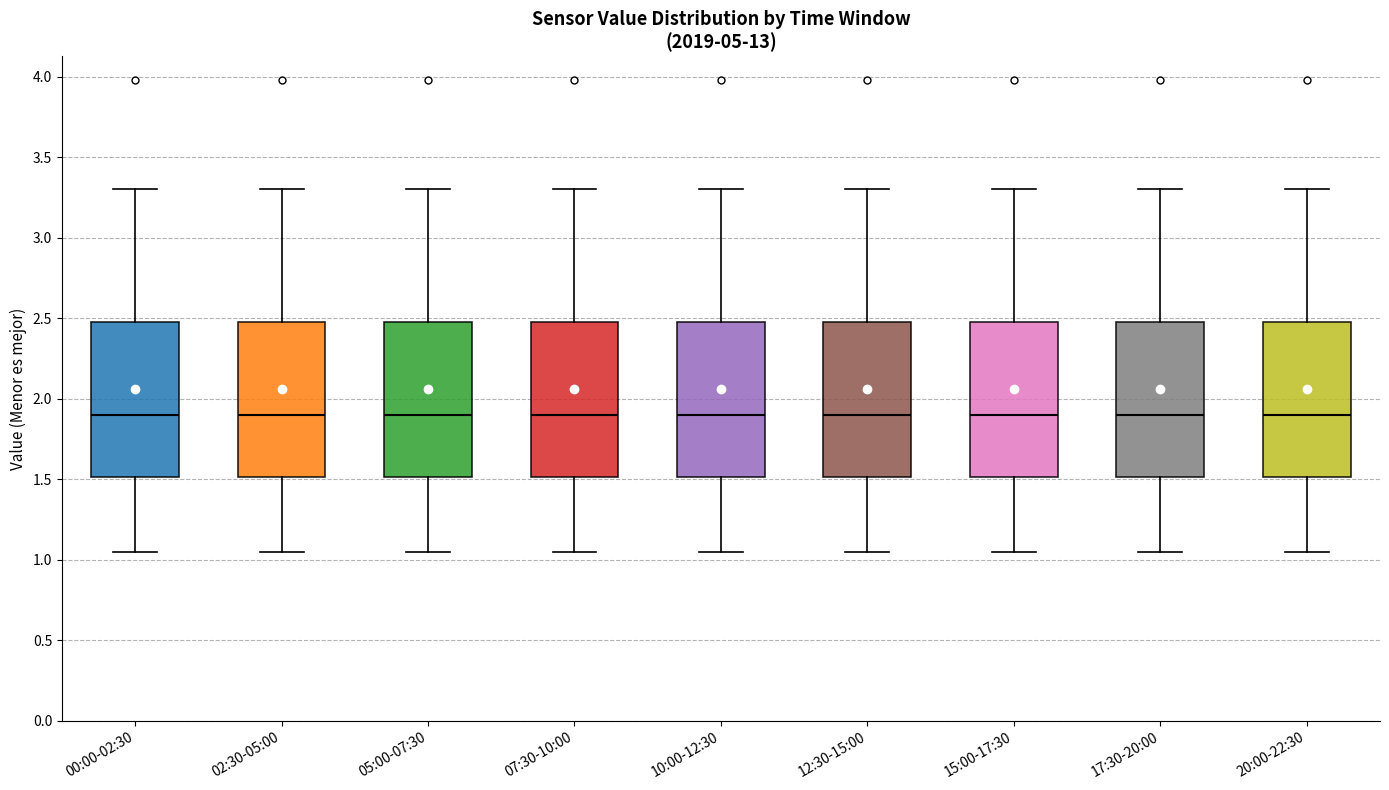

Reading left to right, transcribe this box plot: for each box, give where its median line is, the range the box spans, and where its two whiskers end, as read against the y-axis. The values are not printed on the chart, so give them approximately, as read against the axis.

00:00-02:30: median 1.90, box 1.50 to 2.50, whiskers 1.05 to 3.30
02:30-05:00: median 1.90, box 1.50 to 2.50, whiskers 1.05 to 3.30
05:00-07:30: median 1.90, box 1.50 to 2.50, whiskers 1.05 to 3.30
07:30-10:00: median 1.90, box 1.50 to 2.50, whiskers 1.05 to 3.30
10:00-12:30: median 1.90, box 1.50 to 2.50, whiskers 1.05 to 3.30
12:30-15:00: median 1.90, box 1.50 to 2.50, whiskers 1.05 to 3.30
15:00-17:30: median 1.90, box 1.50 to 2.50, whiskers 1.05 to 3.30
17:30-20:00: median 1.90, box 1.50 to 2.50, whiskers 1.05 to 3.30
20:00-22:30: median 1.90, box 1.50 to 2.50, whiskers 1.05 to 3.30